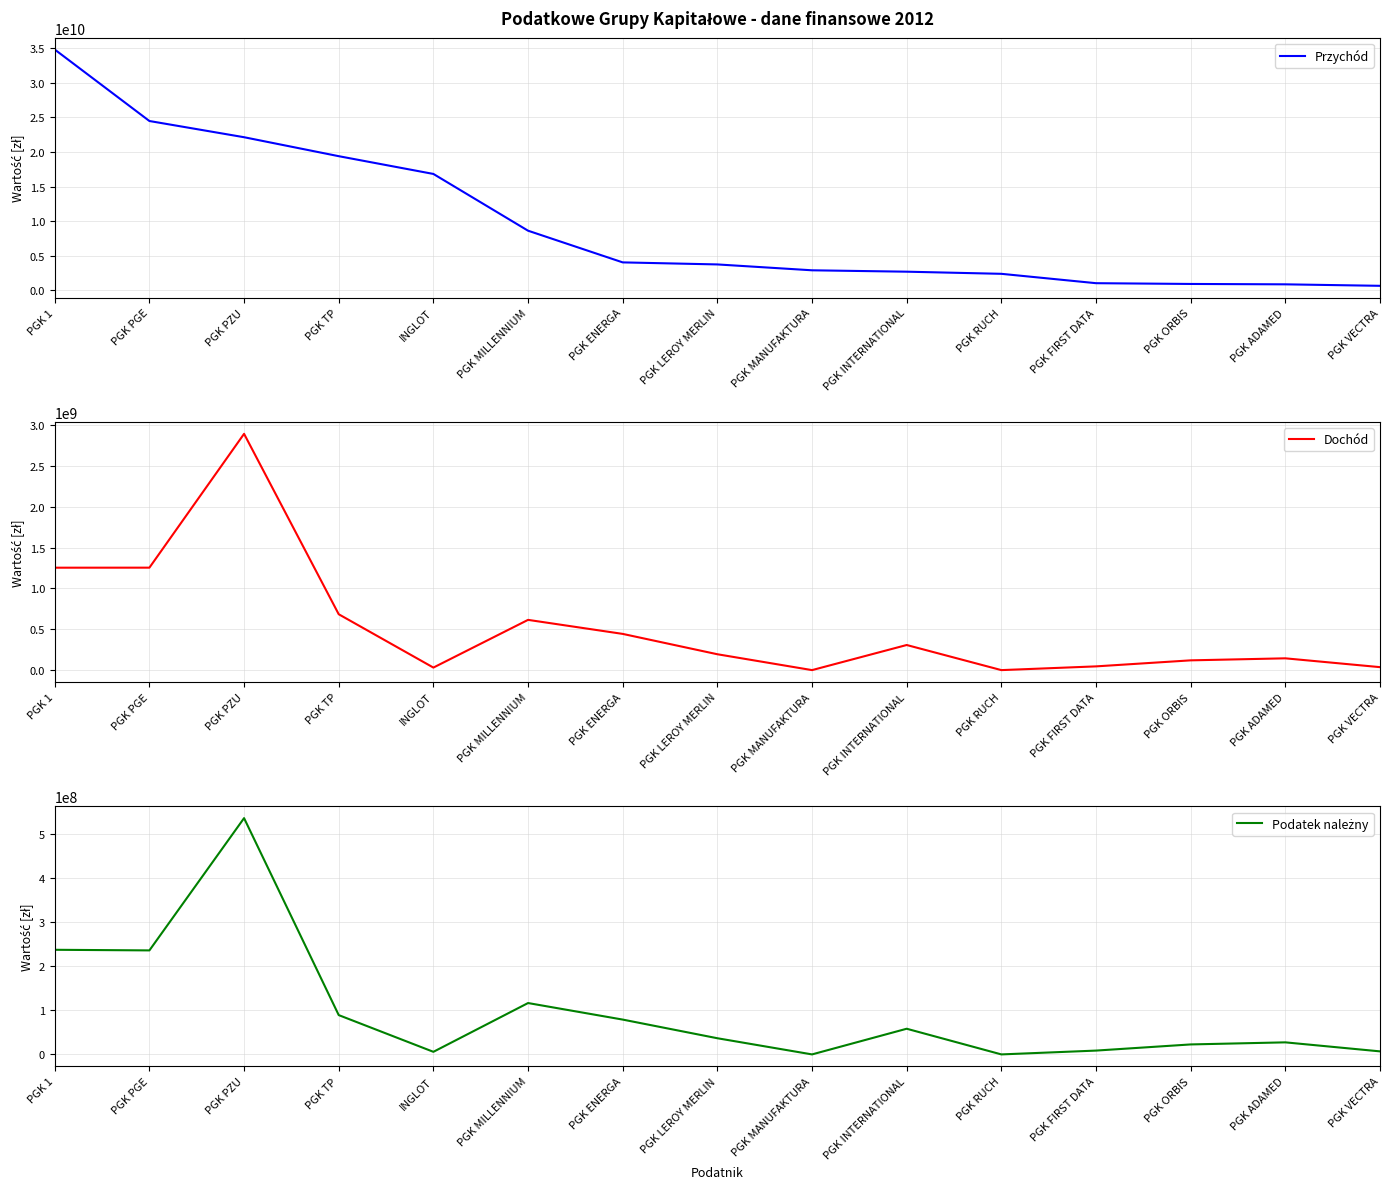

What is the label of the 13th point from the right?

PGK PZU